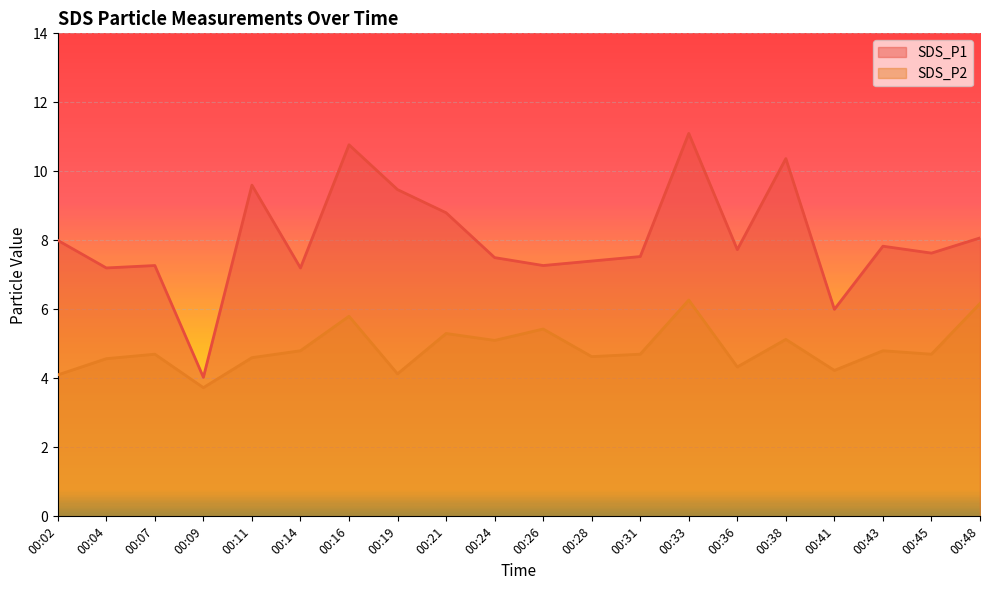

List the labels in order of SDS_P2 value, largest first.

00:33, 00:48, 00:16, 00:26, 00:21, 00:38, 00:24, 00:14, 00:43, 00:07, 00:31, 00:45, 00:28, 00:11, 00:04, 00:36, 00:41, 00:19, 00:02, 00:09